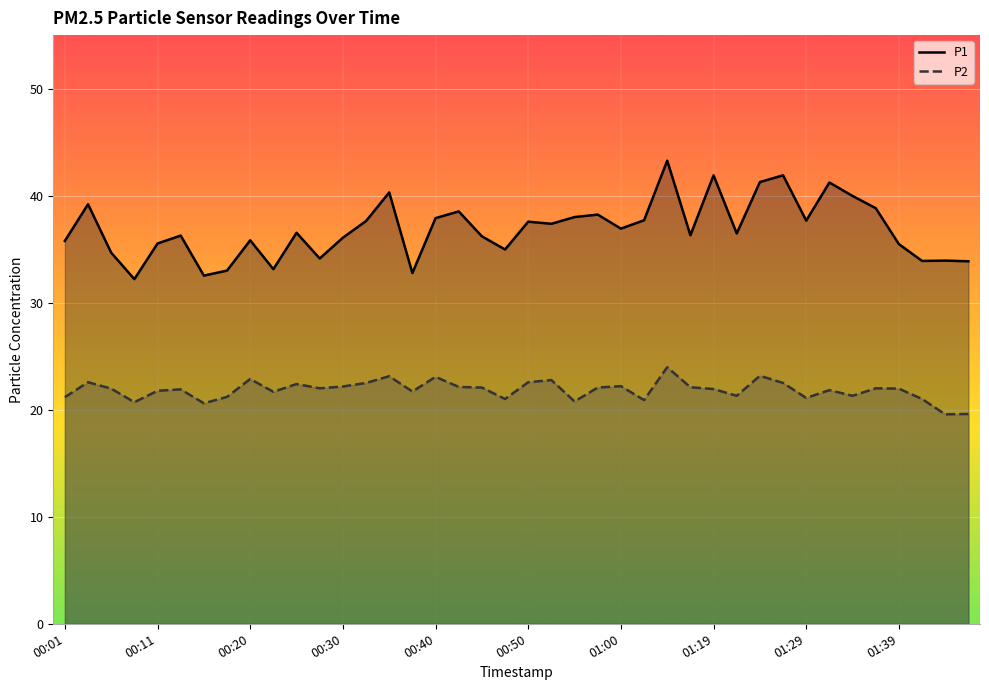

Which series has the widest spread of values?

P1